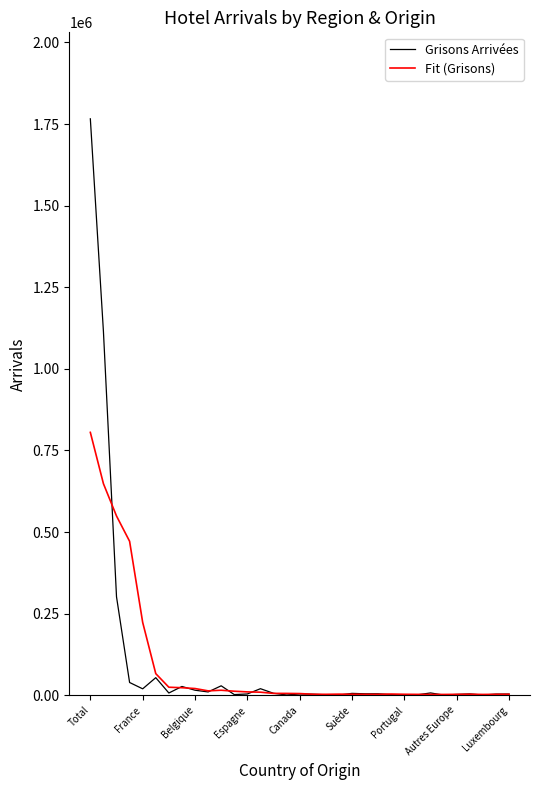

Which series has the largest range (max minus min)?

Grisons Arrivées